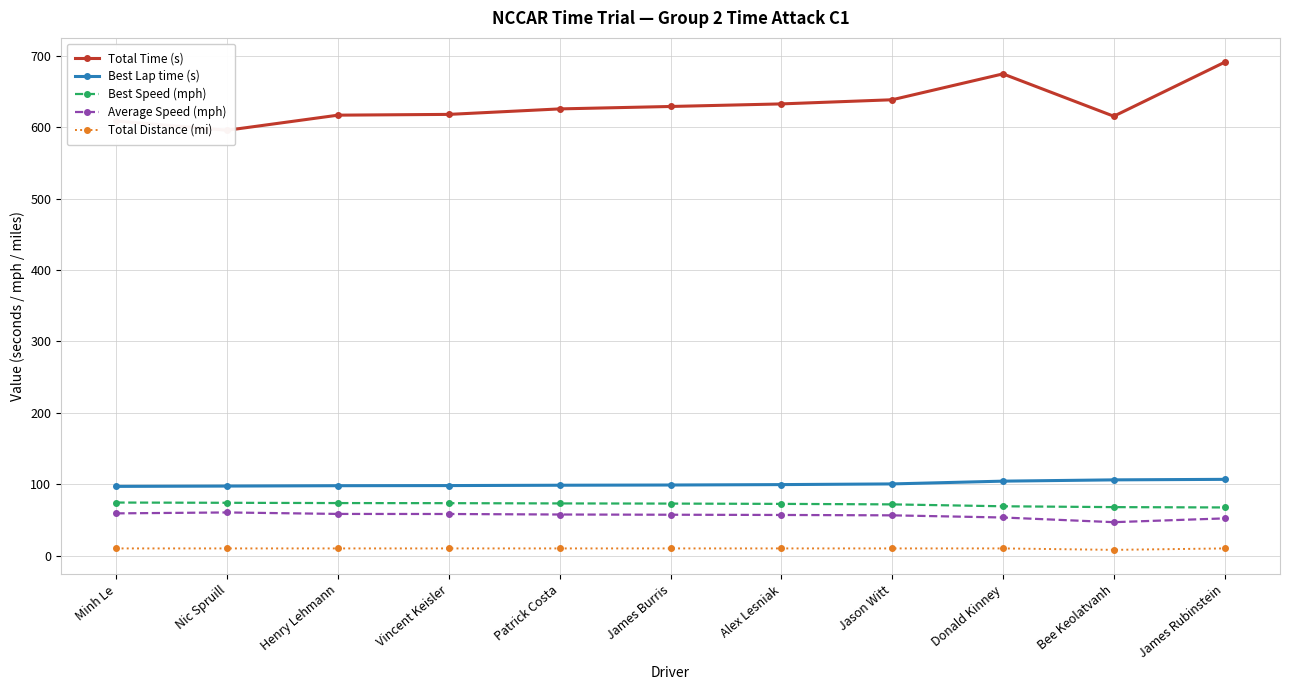

List the series in order of their peak value, lowest first.

Total Distance (mi), Average Speed (mph), Best Speed (mph), Best Lap time (s), Total Time (s)